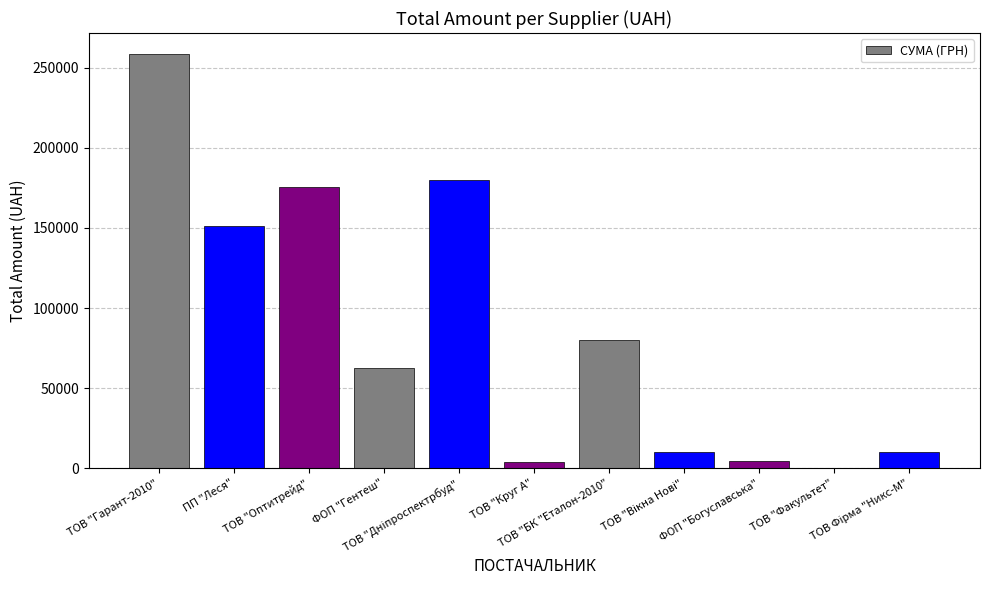

What is the maximum value shown in the chart?

258756.4